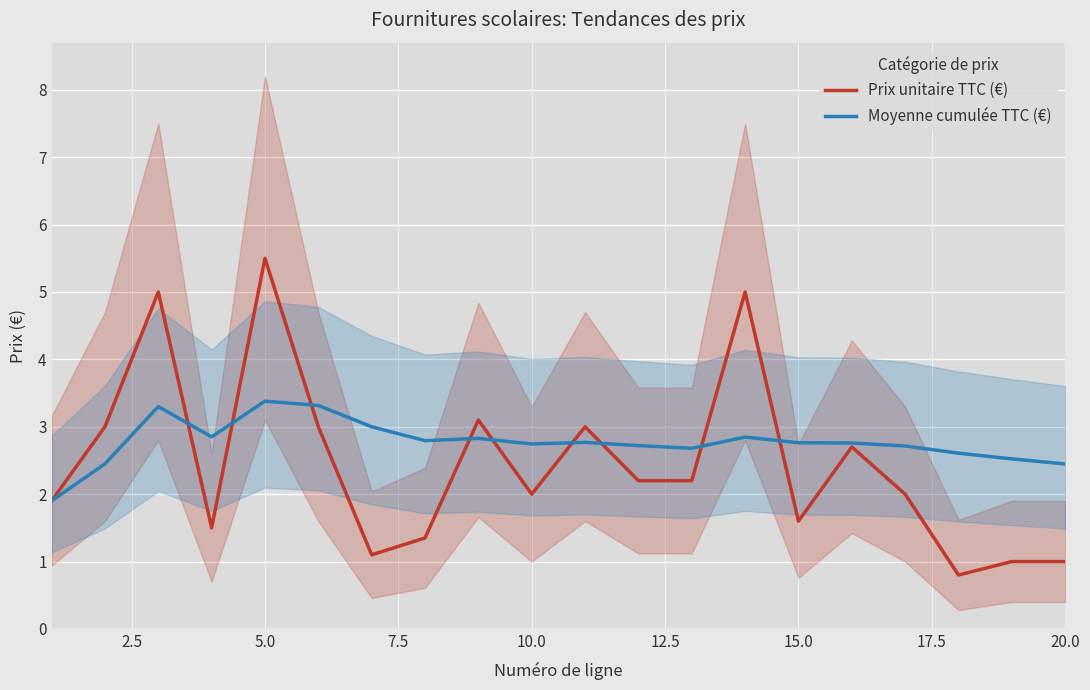

Which series has the widest spread of values?

Prix unitaire TTC (€)